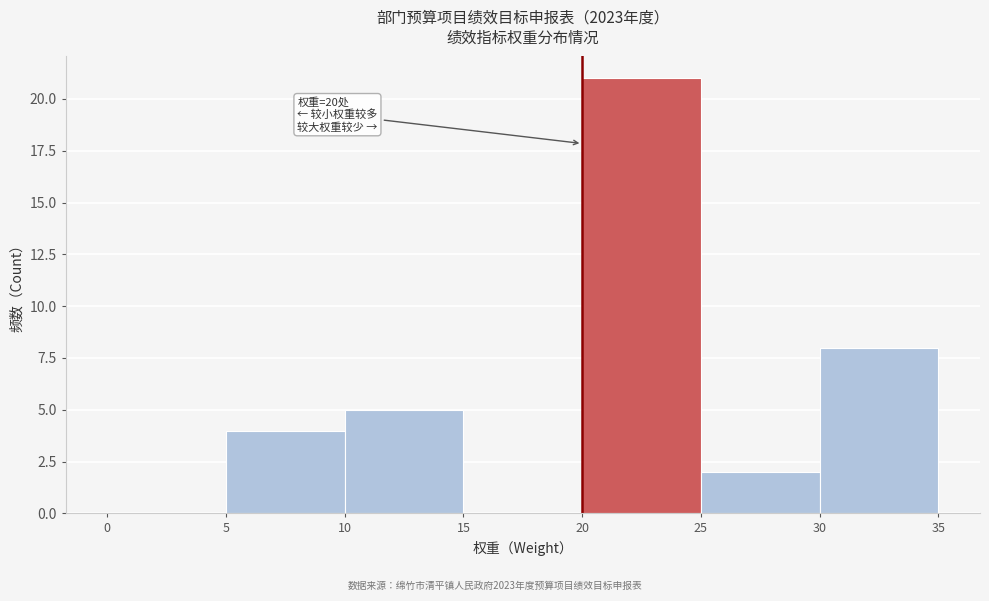

Over which range of the x-axis is the bar tallest?

20 to 25